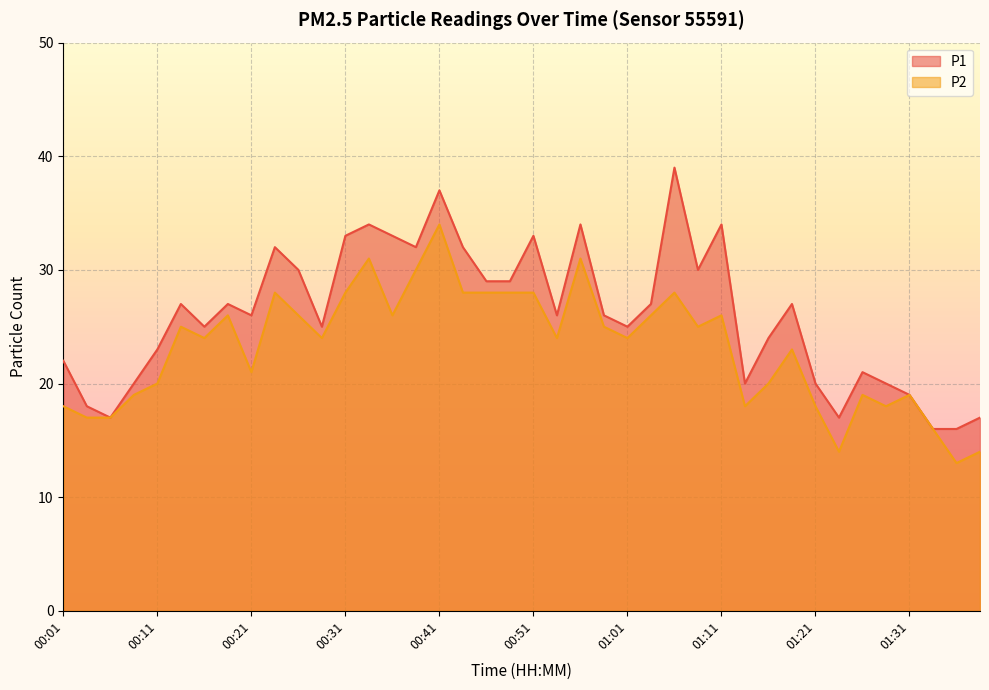

What are all the series names shown in the legend?

P1, P2